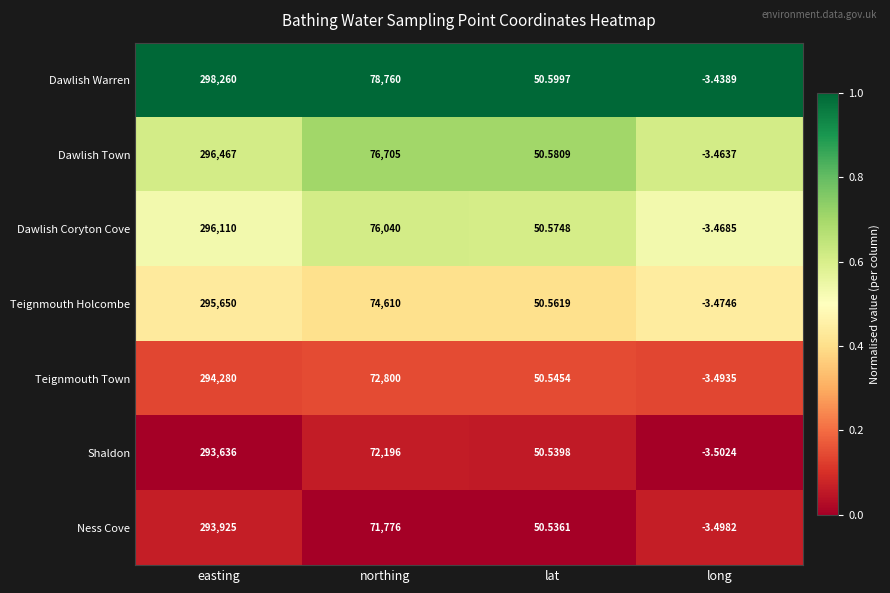

At which label does Dawlish Warren first exceed 78760?

easting